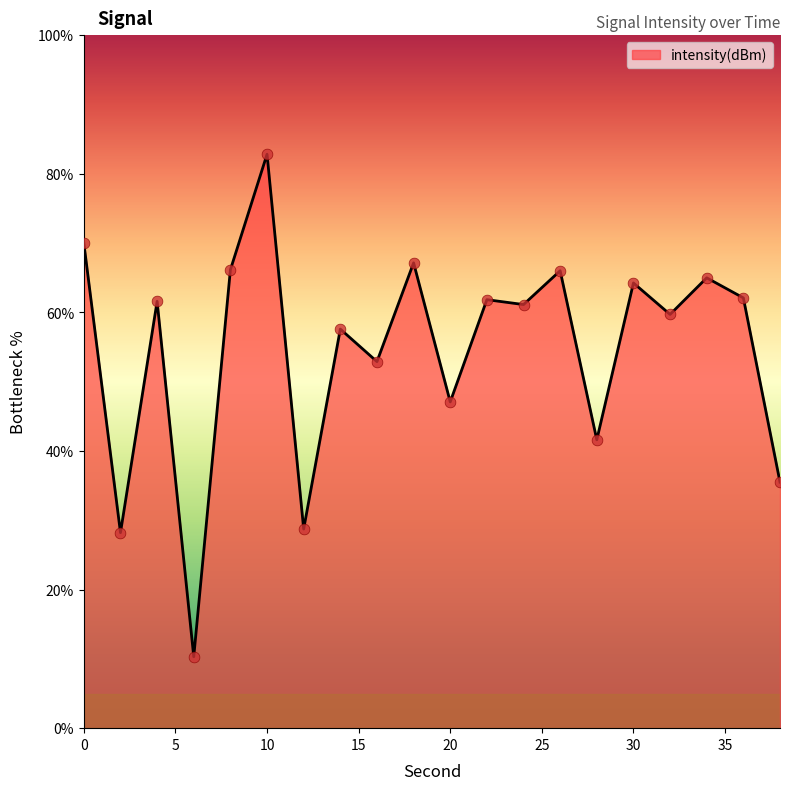

What is the minimum value shown in the chart?

10.3